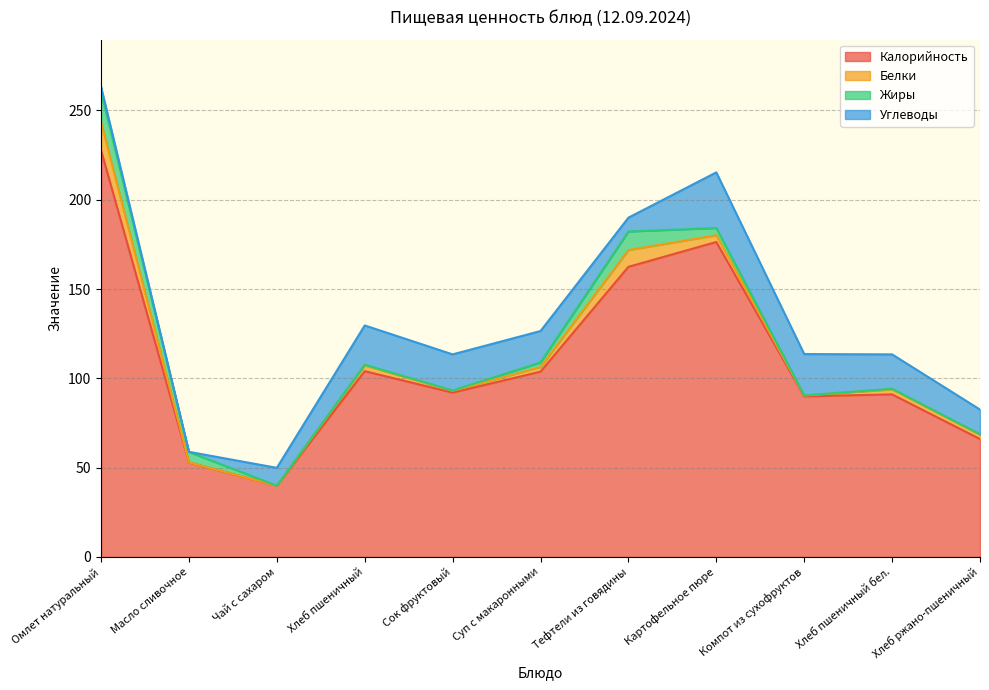

Which series has the largest range (max minus min)?

Калорийность